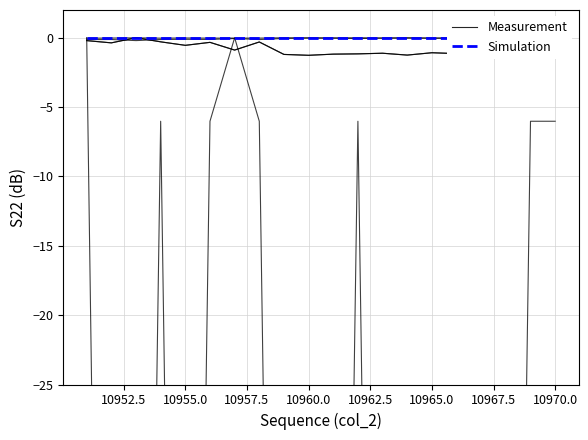

Which series has the largest range (max minus min)?

Measurement